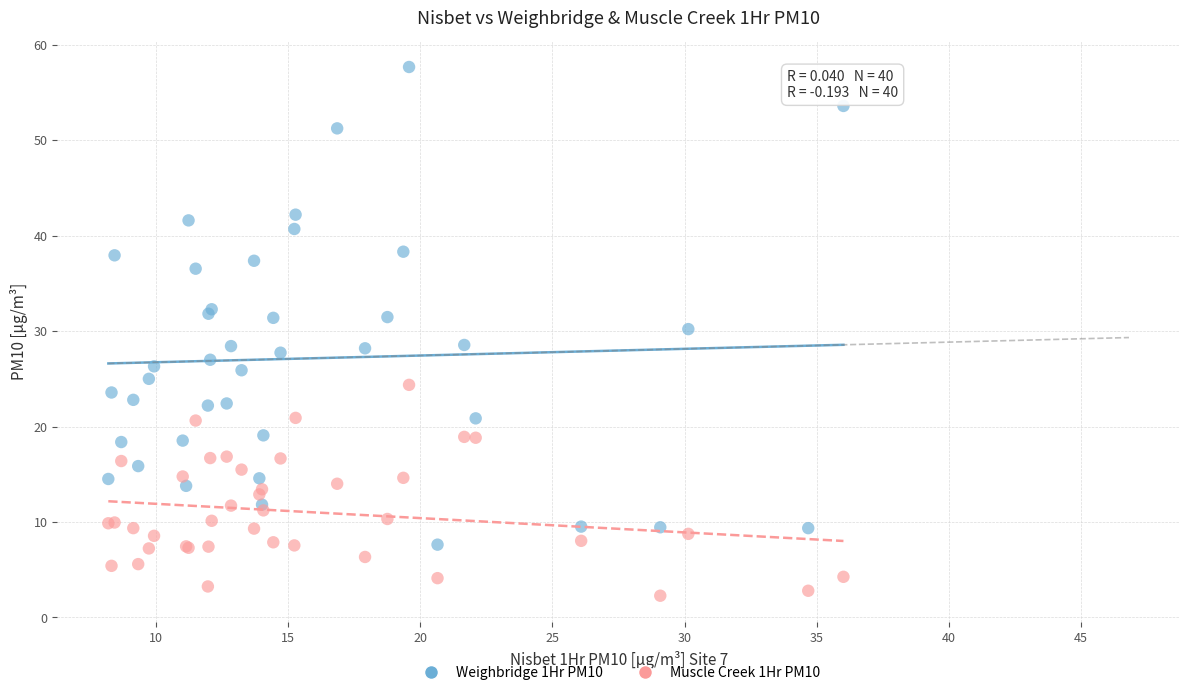

What is the X range (max minus min) for the scatter plot?

27.8